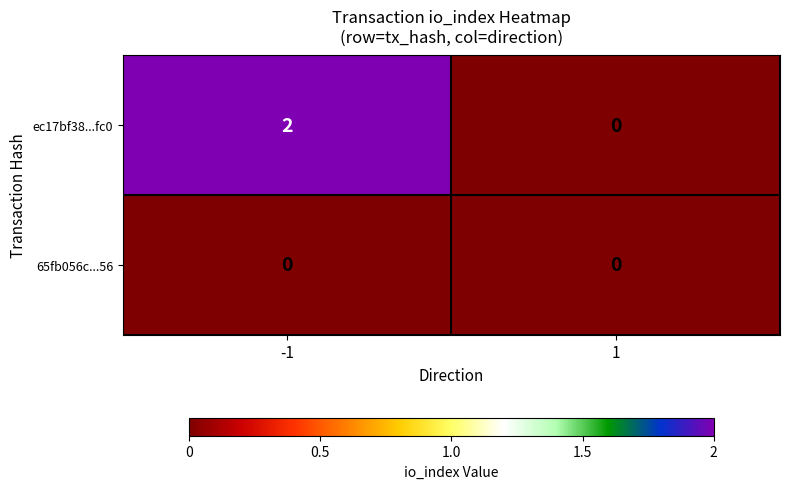

Which series changed the most between -1 and 1?

ec17bf38...fc0